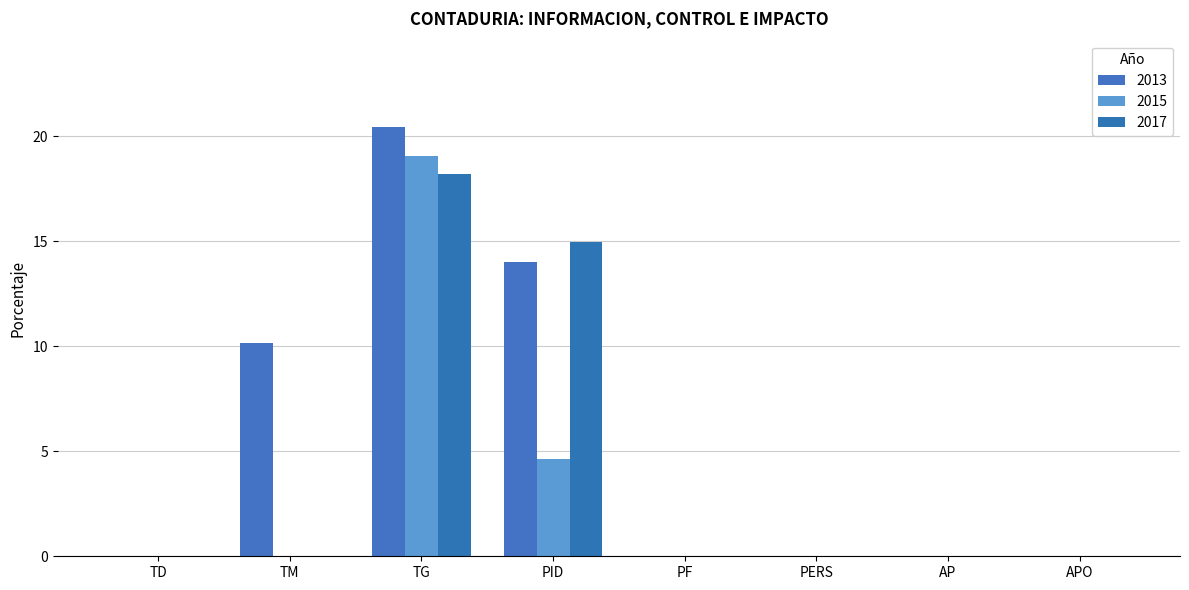

How many data points does each series have?

8